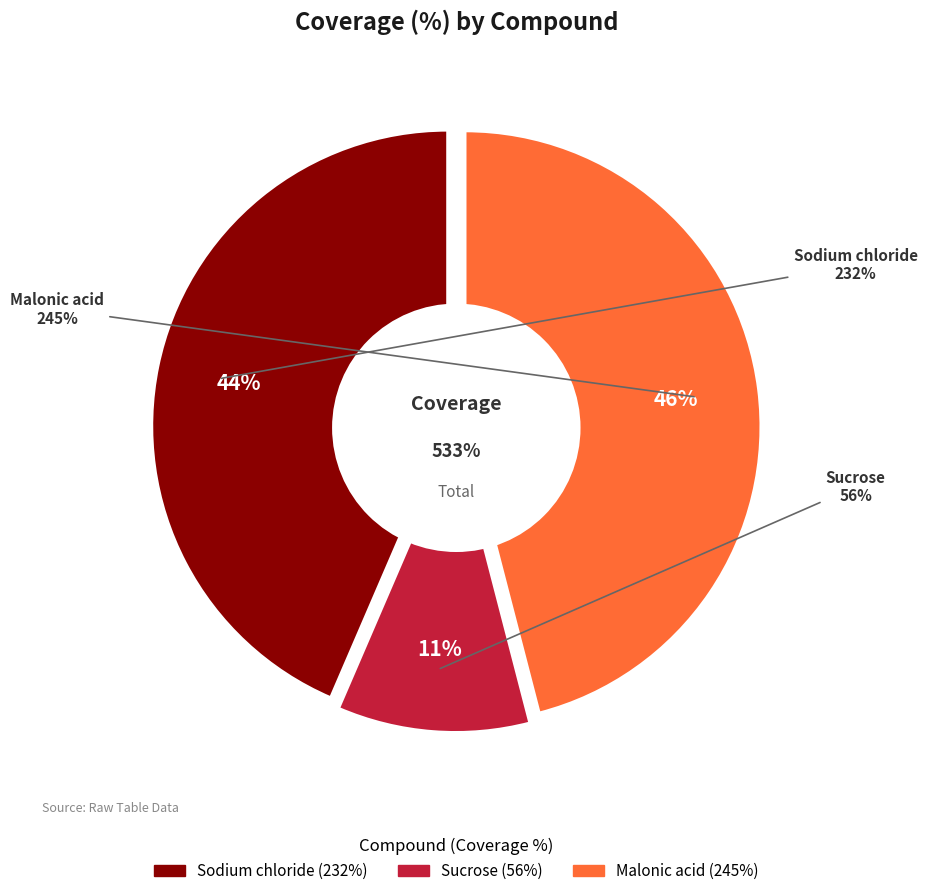

Is there any slice that represents more than half of the pie?

No